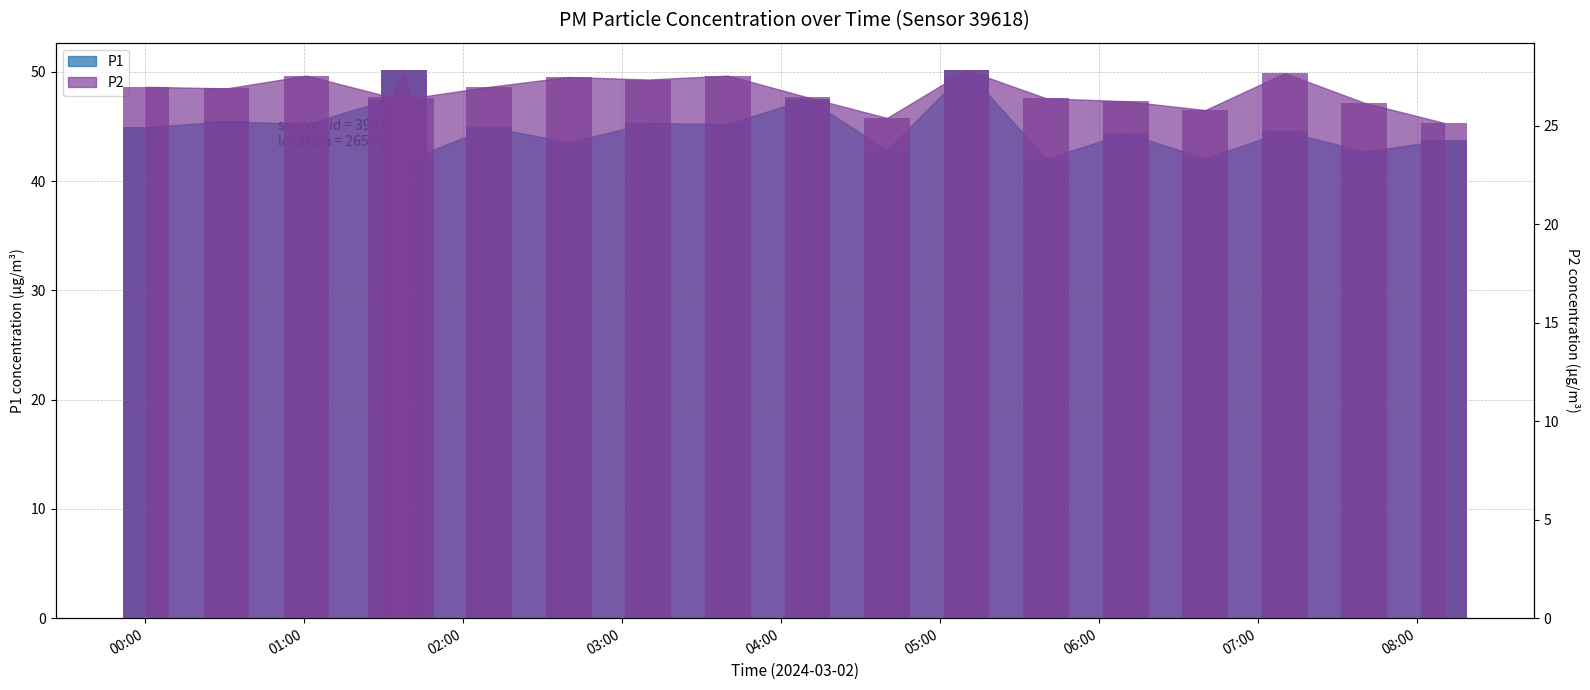

Is the value of P2 at 03:00 greater than the value of P1 at 07:00?

No